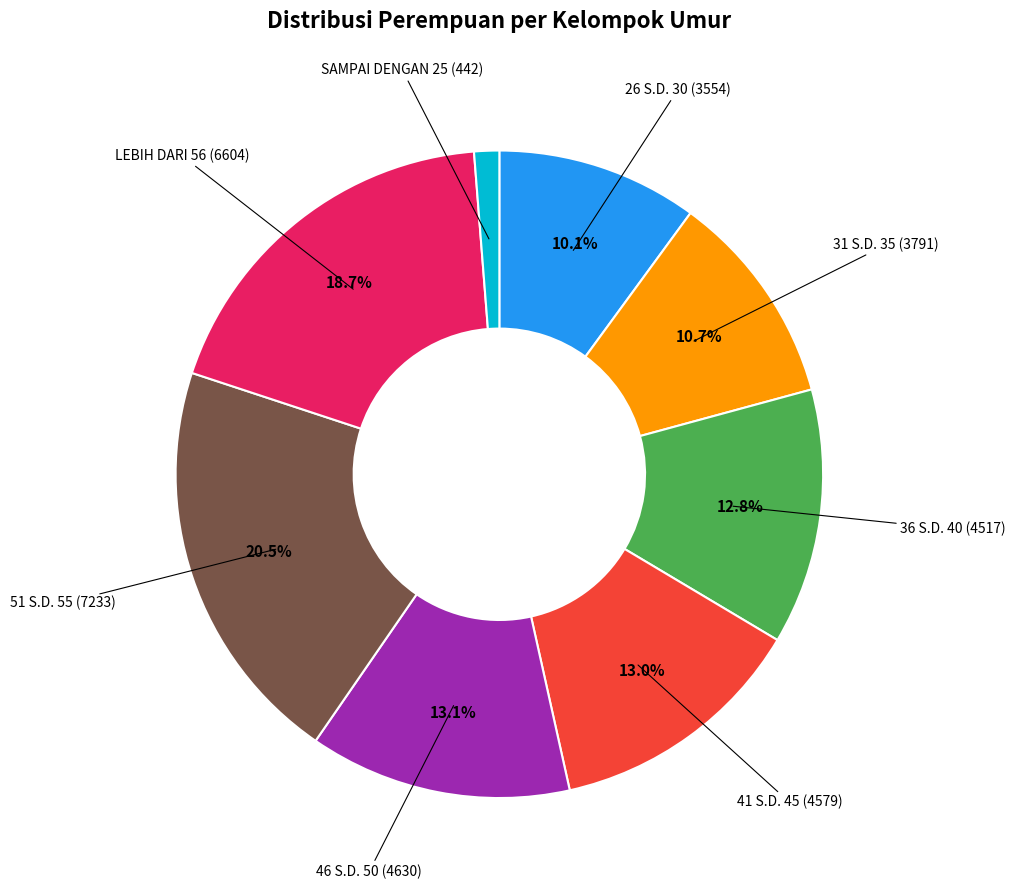

Does 41 S.D. 45 represent more than half of the total?

No